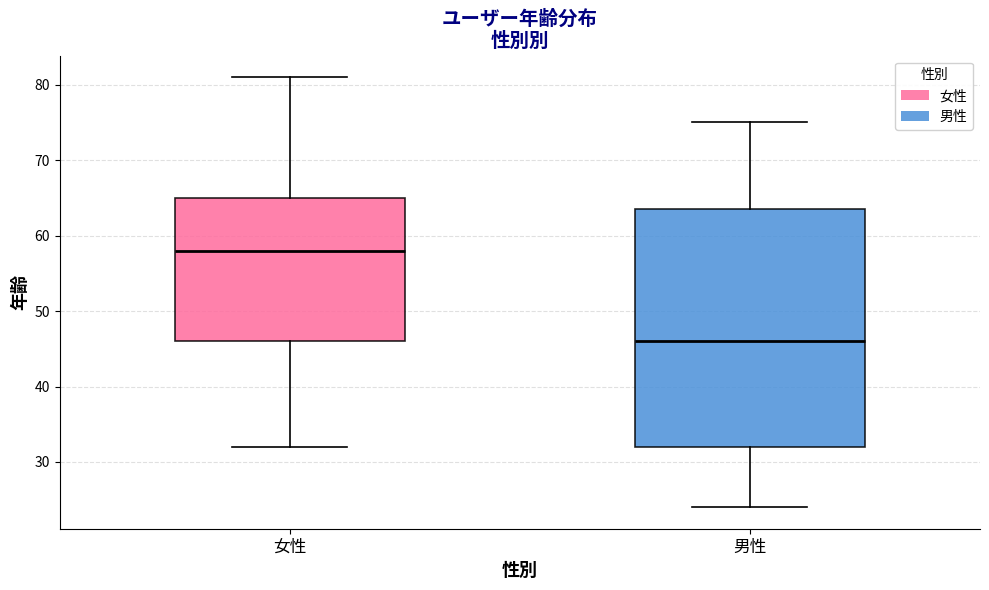

Reading left to right, transcribe this box plot: for each box, give where its median line is, the range the box spans, and where its two whiskers end, as read against the y-axis. The values are not printed on the chart, so give them approximately, as read against the axis.

女性: median 58, box 46 to 65, whiskers 32 to 81
男性: median 46, box 32 to 64, whiskers 24 to 75